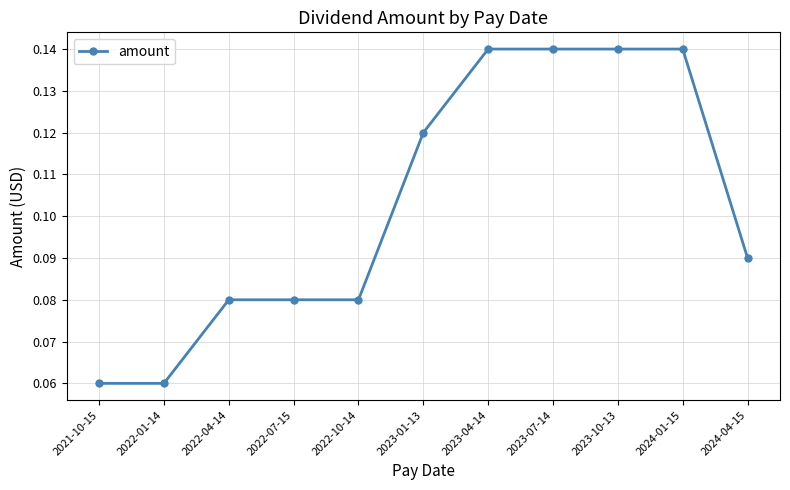

What is the sum of all values?

1.1